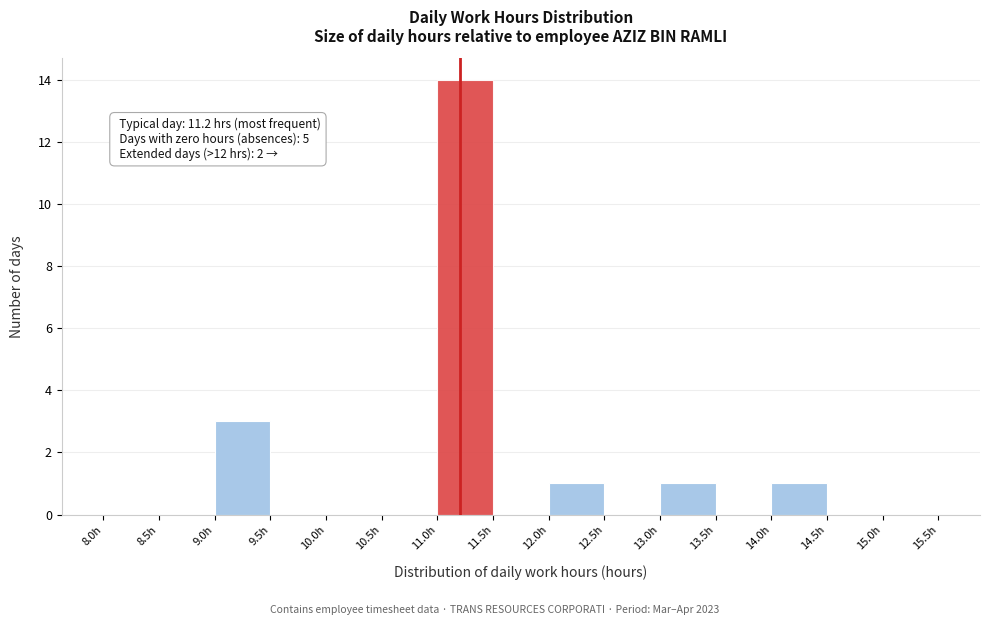

Which range on the x-axis has the tallest bar?

11.0 to 11.5